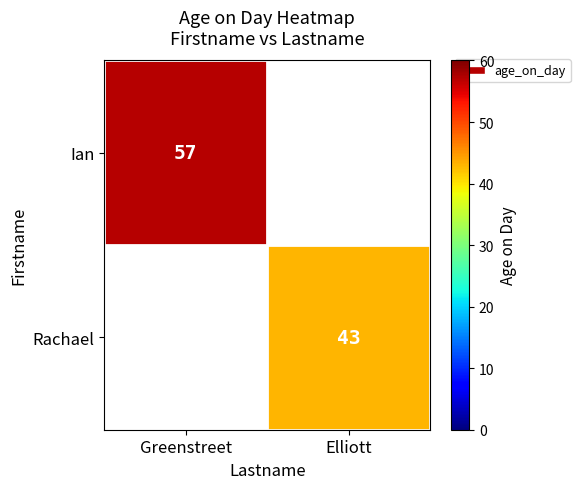

Is it true that Ian equals 78 at Greenstreet?

False